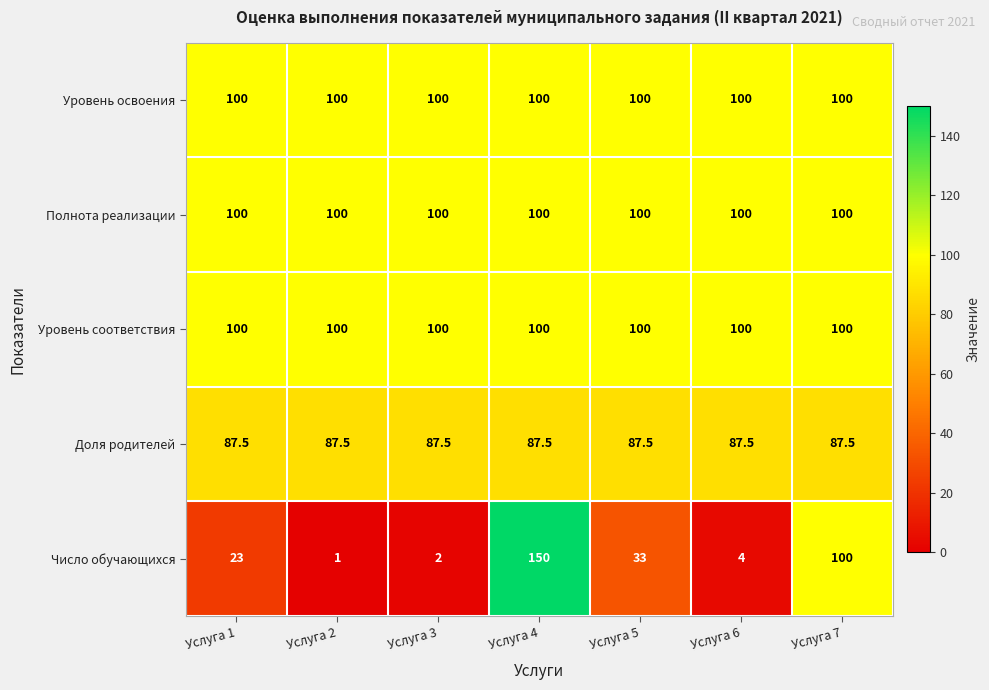

Which category has the lowest value in the Число обучающихся series?

Услуга 2